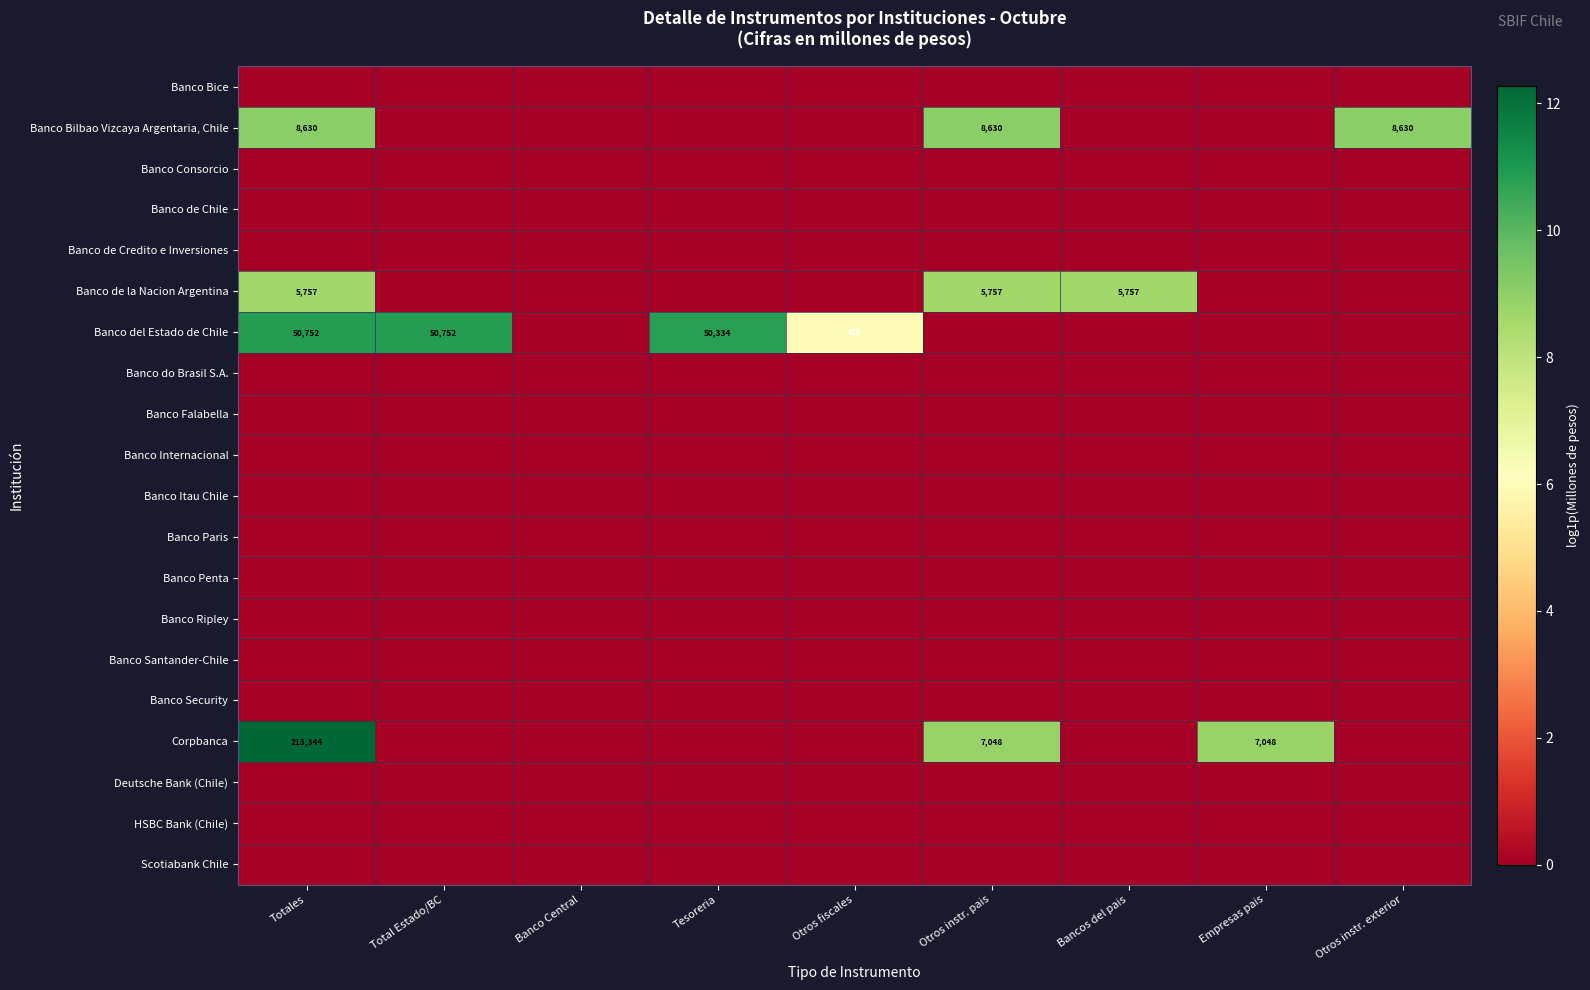

The Banco de la Nacion Argentina series shows 8852 at Bancos del pais. True or false?

False